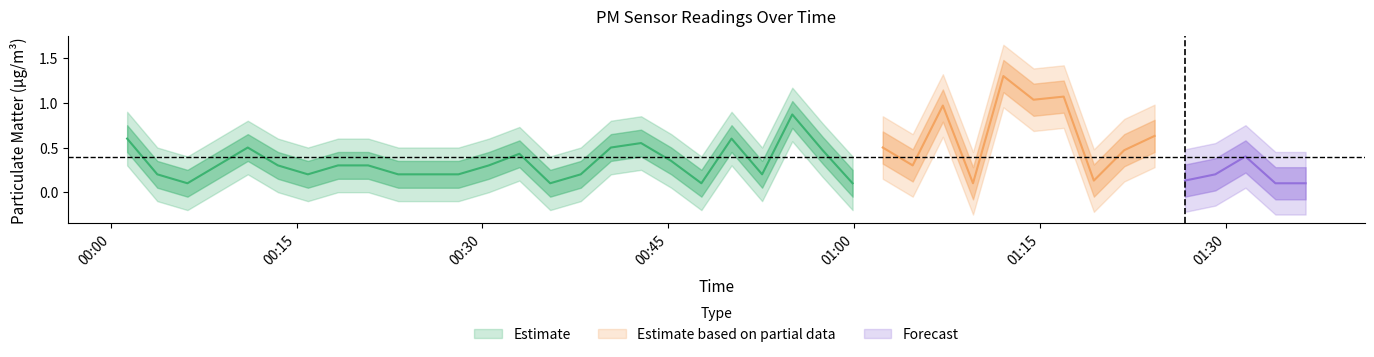

True or false: P2 has a value of 0.5 at 7.

False